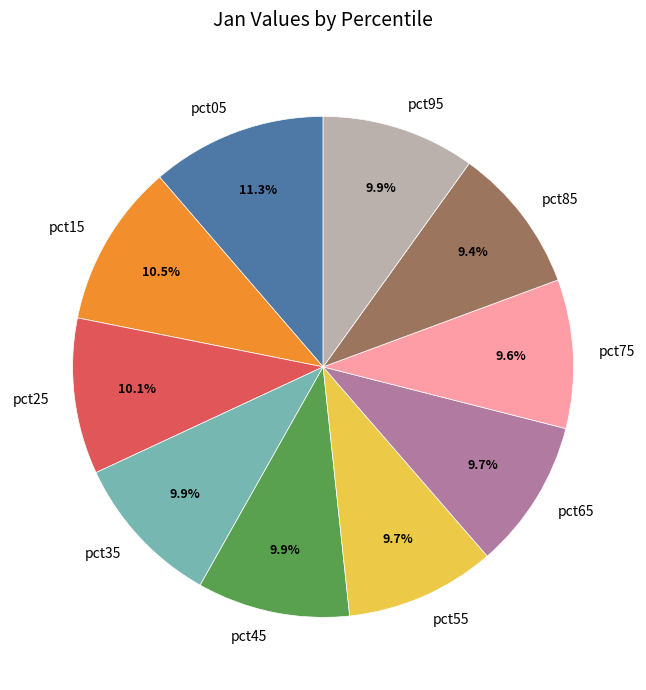

Which category has the biggest portion of the pie?

pct05